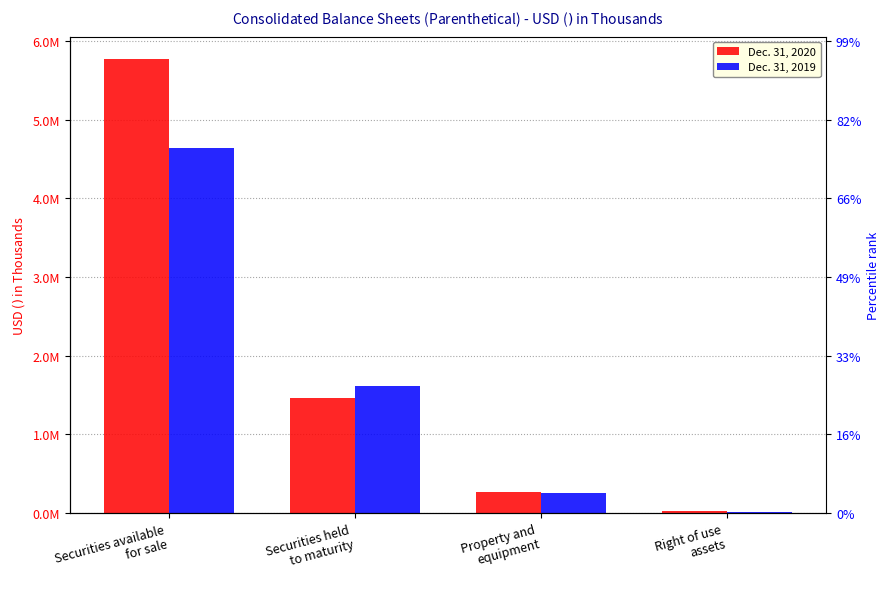

What is the difference between the second highest and second lowest values in the Dec. 31, 2020 series?

1195780